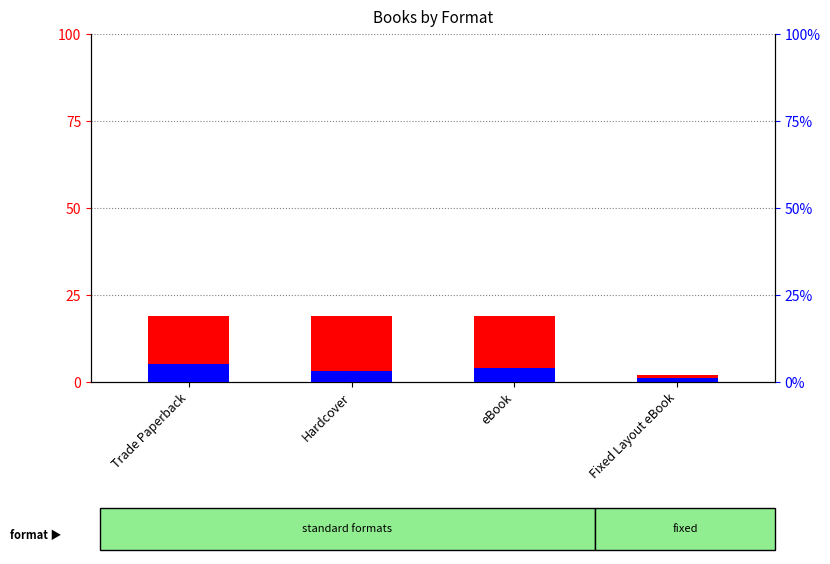

List the labels in order of count value, smallest first.

Fixed Layout eBook, Trade Paperback, Hardcover, eBook